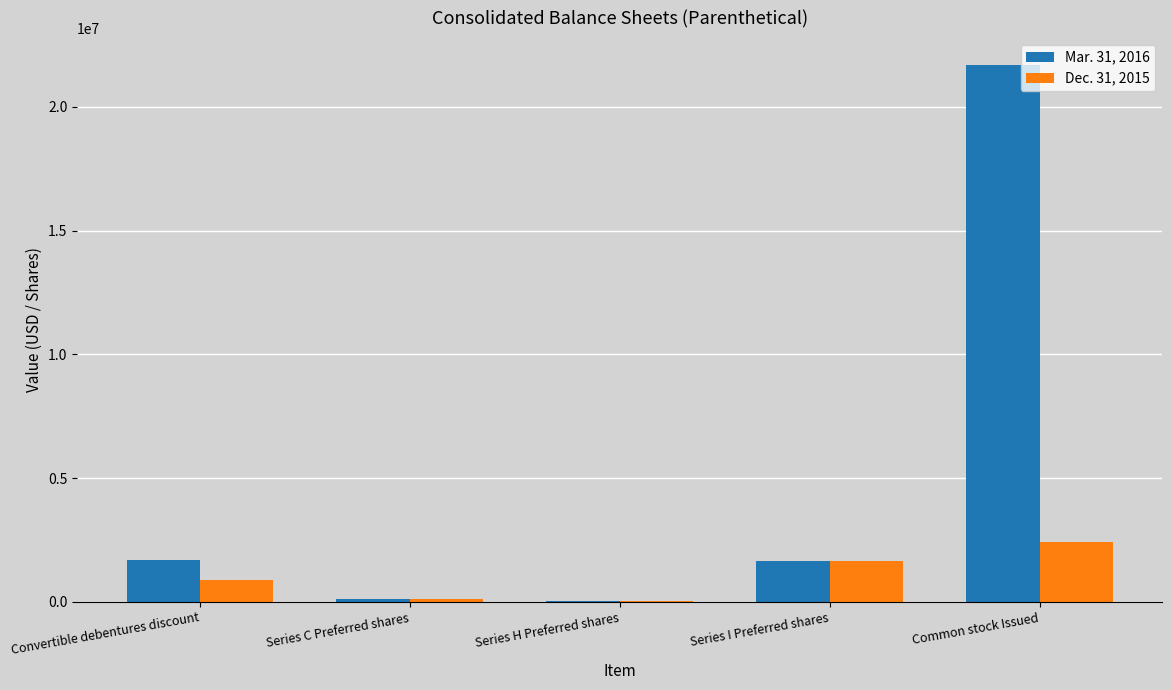

How many categories are shown in the chart?

5